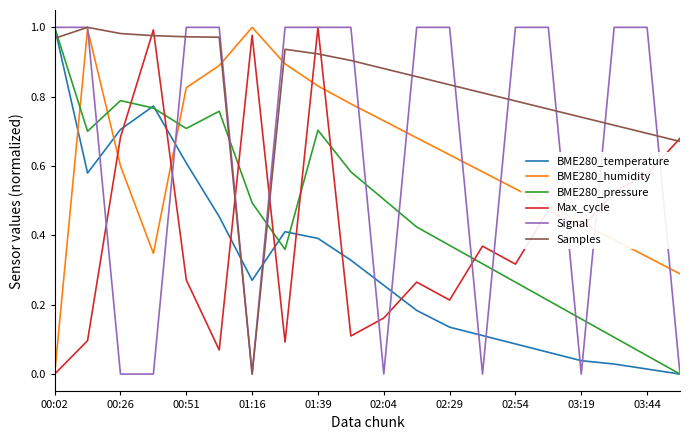

True or false: Max_cycle has more than 0 interior local peaks.

True